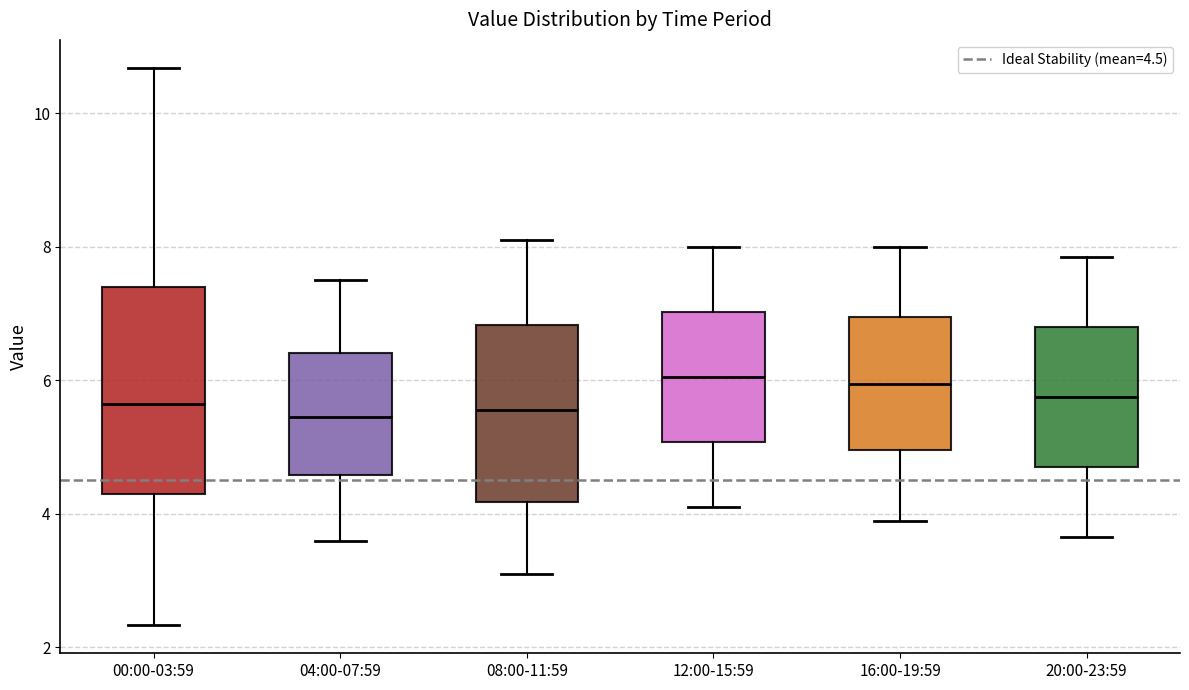

Where is the lower edge of the box for 12:00-15:59 on the y-axis? The values are not printed on the chart, so give them approximately, as read against the axis.

5.0